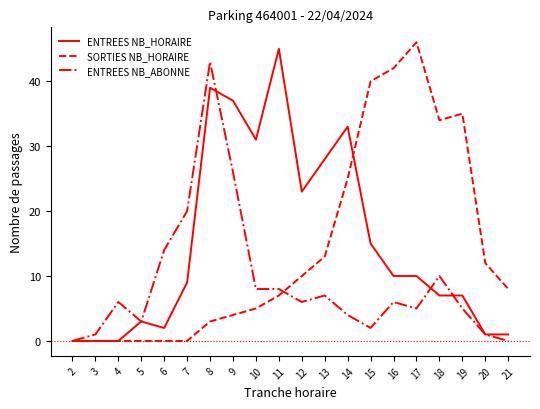

True or false: SORTIES NB_HORAIRE has a value of 17 at 20.

False